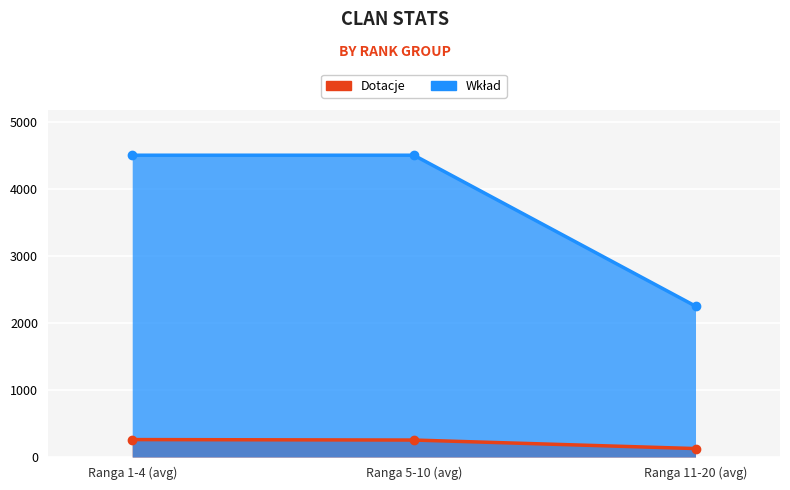

Which label corresponds to the largest value in the chart?

Ranga 1-4 (avg)